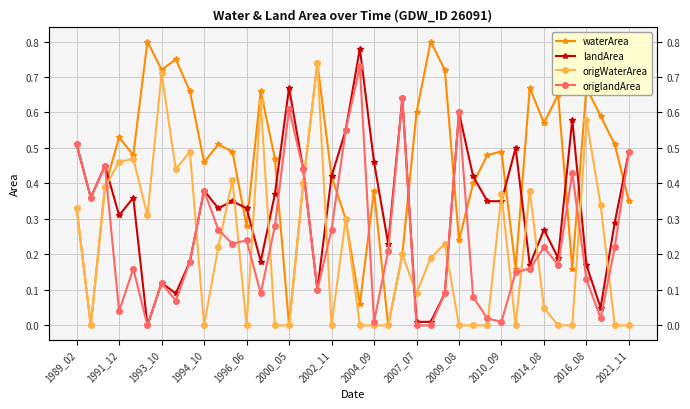

What is the maximum value shown in the chart?

0.8